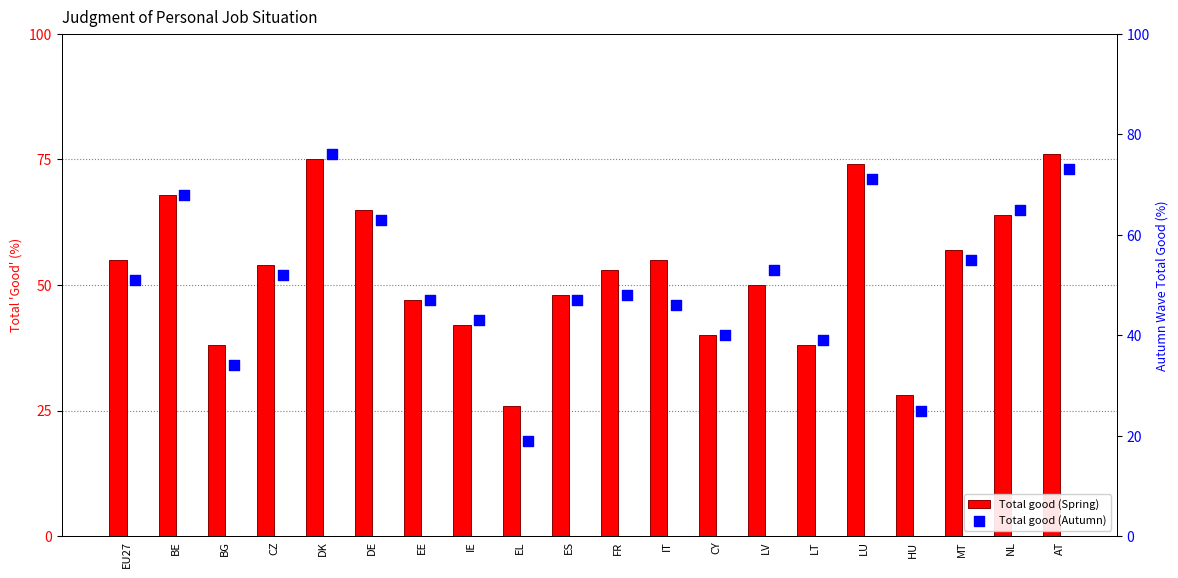

What is the total value across all series at BG?

72